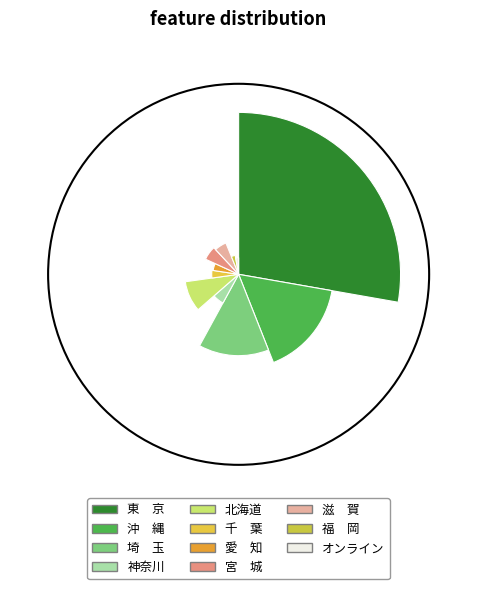

Which slice is the largest?

東　京